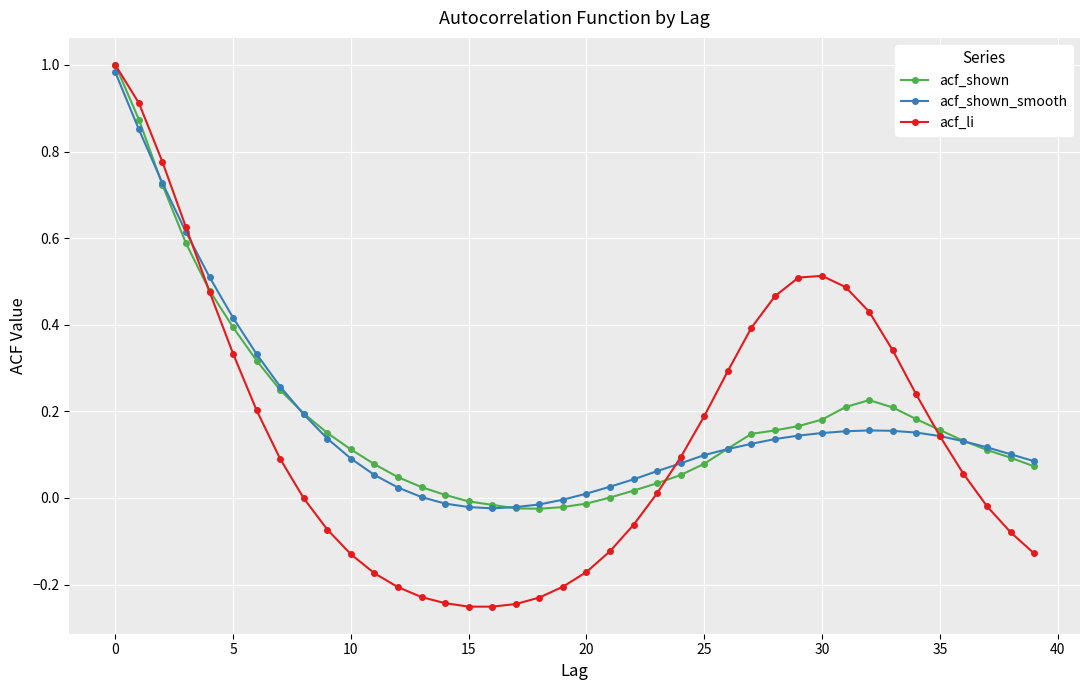

Which series has the largest range (max minus min)?

acf_li